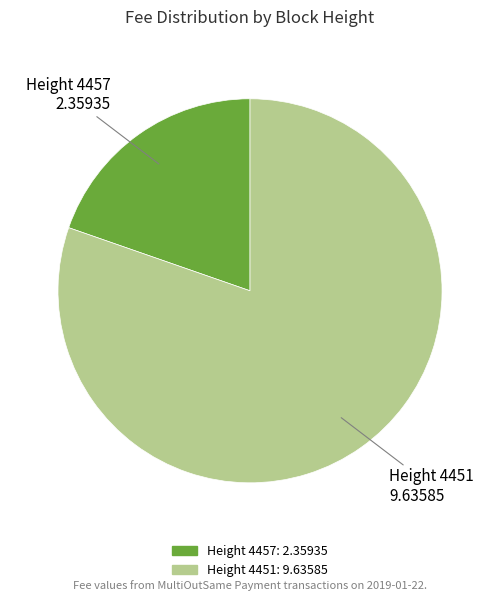

Does any single category account for the majority?

Yes